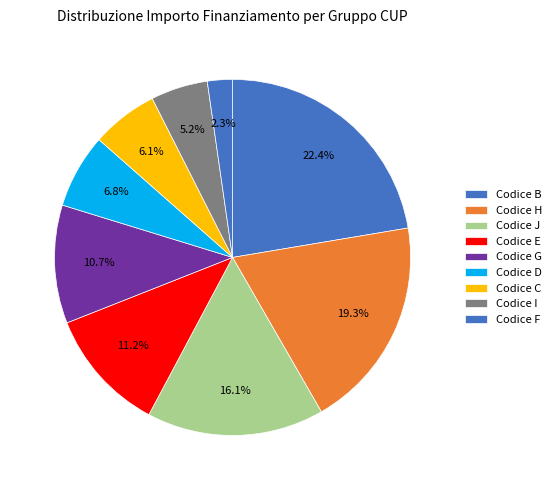

Count the number of slices in the pie.

9